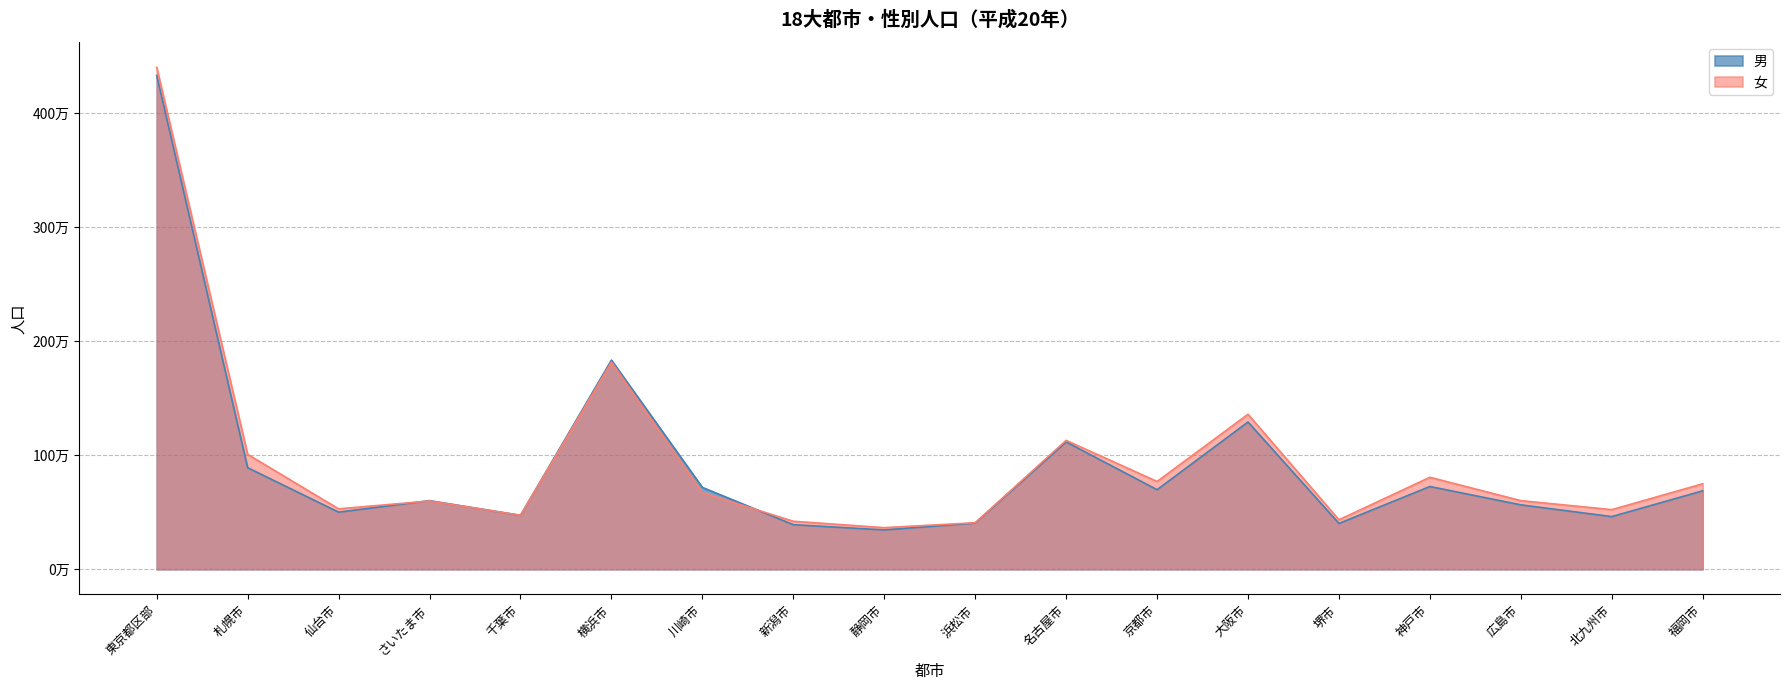

Reading right to left, what are all the values shown in this chart?

男: 福岡市=688000	北九州市=462000	広島市=565000	神戸市=726000	堺市=402000	大阪市=1292000	京都市=698000	名古屋市=1117000	浜松市=405000	静岡市=345000	新潟市=391000	川崎市=718000	横浜市=1835000	千葉市=473000	さいたま市=602000	仙台市=501000	札幌市=891000	東京都区部=4333000
女: 福岡市=750000	北九州市=523000	広島市=602000	神戸市=807000	堺市=434000	大阪市=1360000	京都市=770000	名古屋市=1131000	浜松市=408000	静岡市=365000	新潟市=421000	川崎市=672000	横浜市=1817000	千葉市=474000	さいたま市=599000	仙台市=530000	札幌市=1008000	東京都区部=4404000